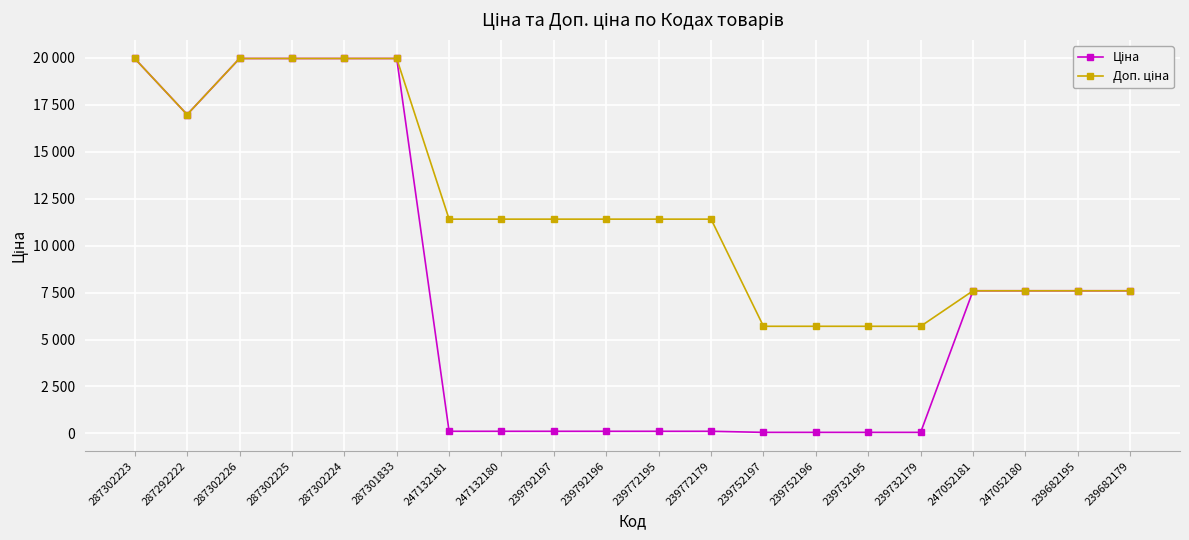

What is the label of the 1st point from the right?

239682179